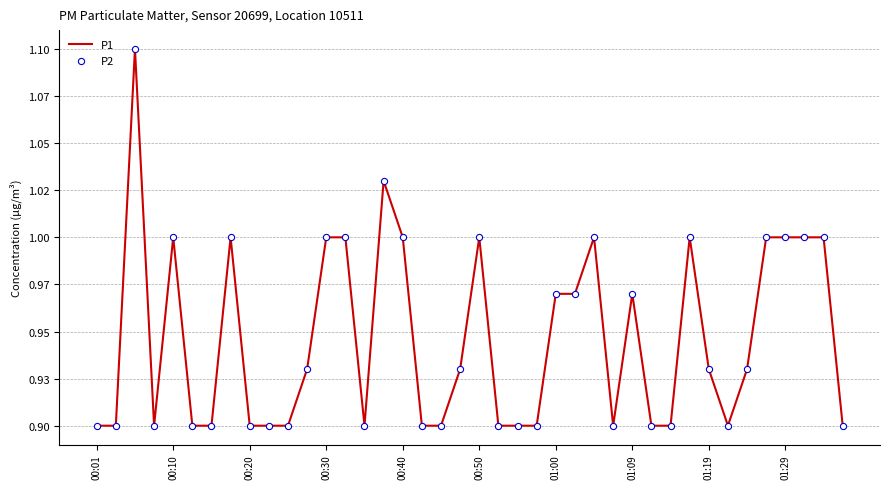

Is this an area chart (filled region under the line)?

No